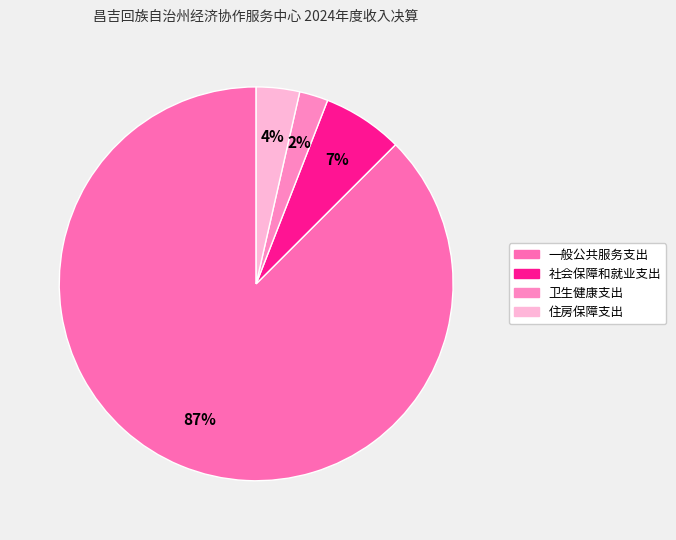

To the nearest percent, what is the average slice percentage?

25%